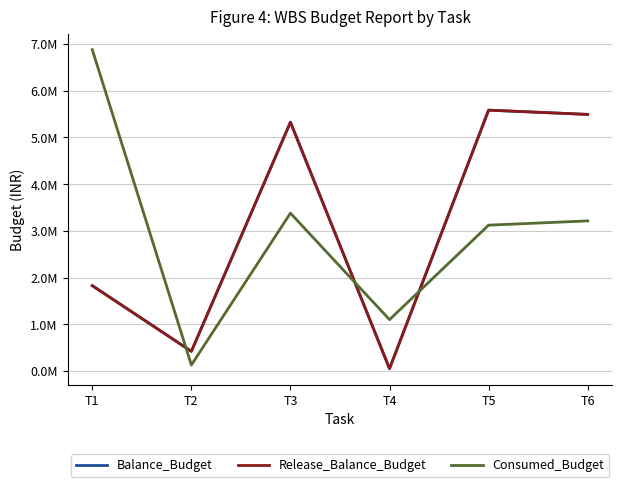

Reading left to right, what are all the values shown in this chart?

Balance_Budget: 1825775.1	420068.1	5325961.4	49356.2	5583423.9	5492107.3
Release_Balance_Budget: 1825775.1	420068.1	5325961.4	49356.2	5583423.9	5492107.3
Consumed_Budget: 6878657.9	127456.9	3378471.6	1098168.8	3121009.1	3212325.7